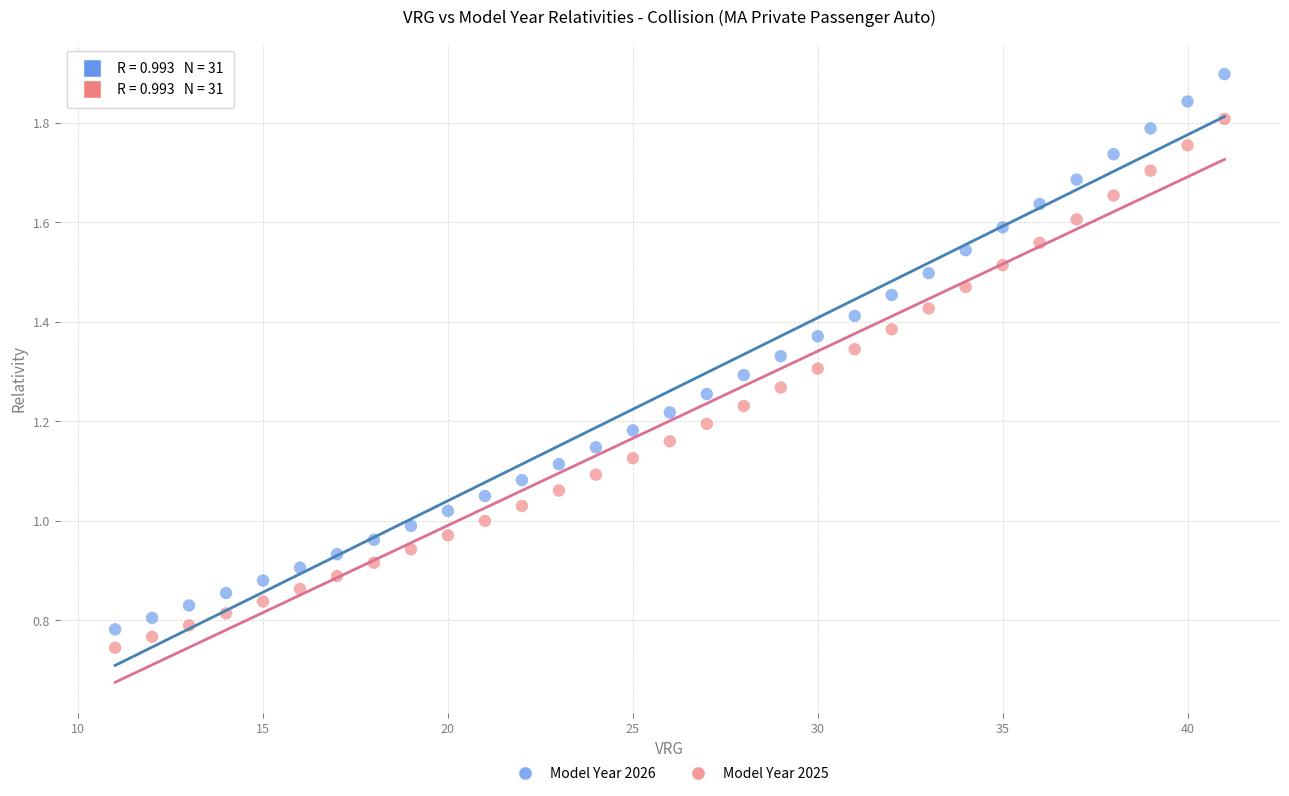

Which series reaches the minimum Y coordinate?

Model Year 2025